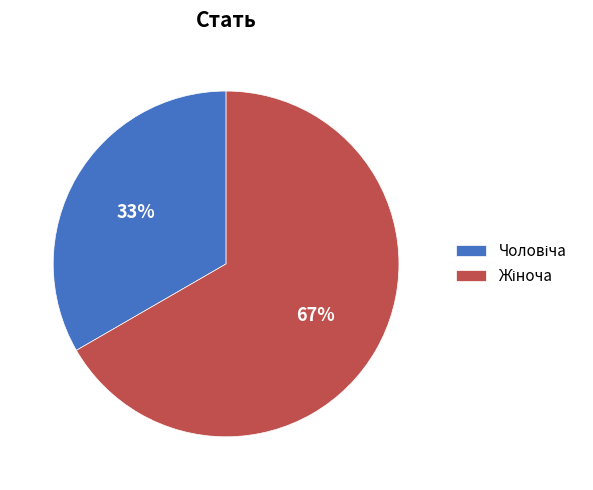

How many segments does this pie chart have?

2